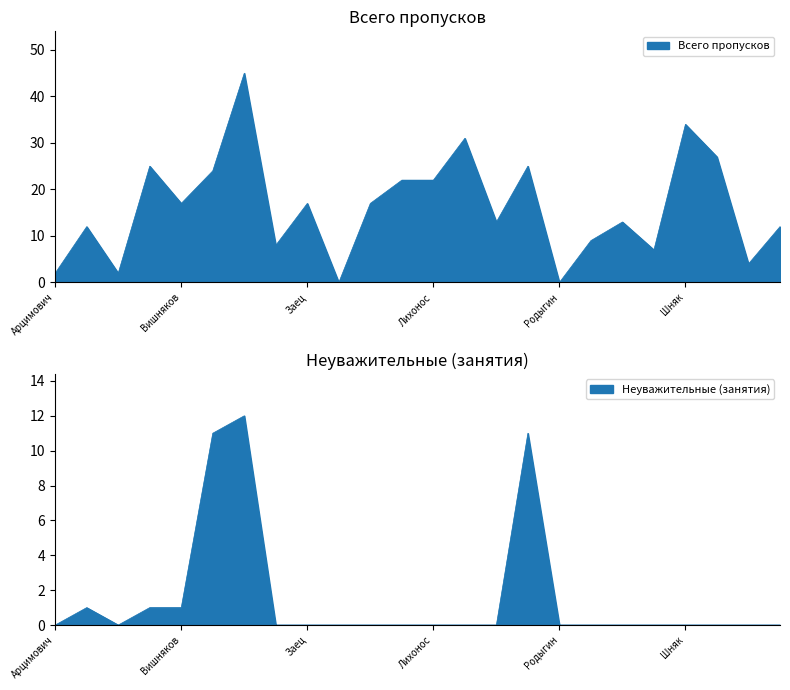

True or false: Всего пропусков has a value of 45 at Дмитриев.

True